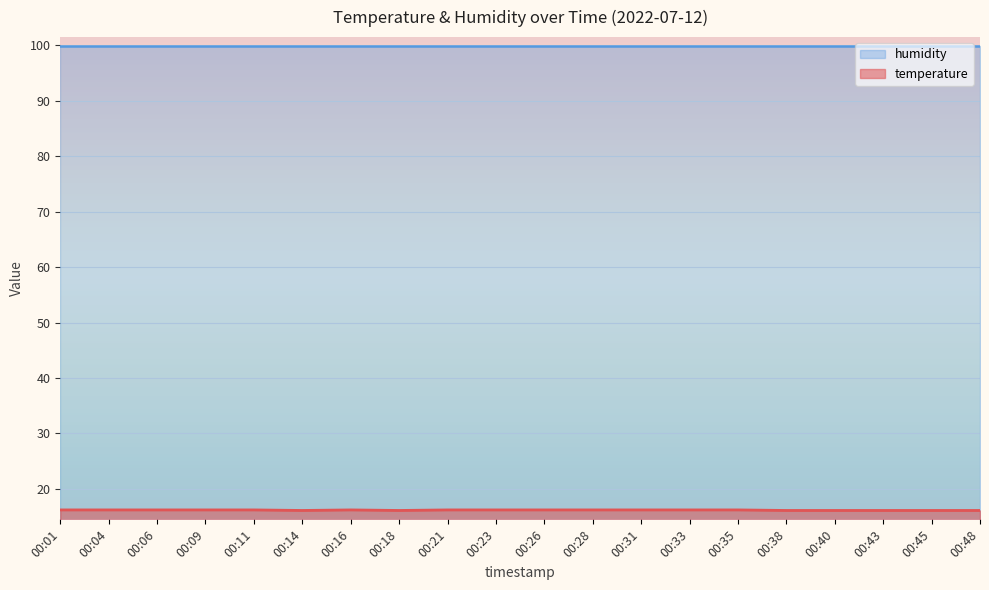

At which category does the data reach its first local valley?

00:14